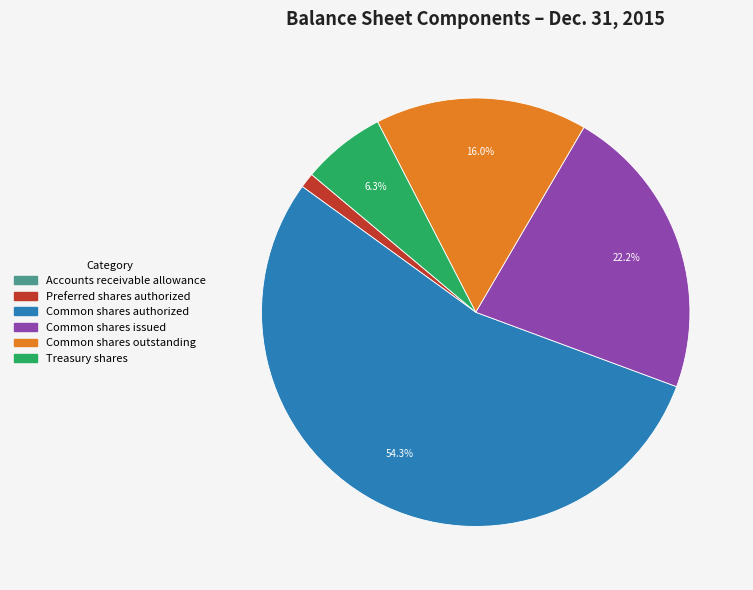

Is it true that Common shares authorized is 46% of the pie?

False